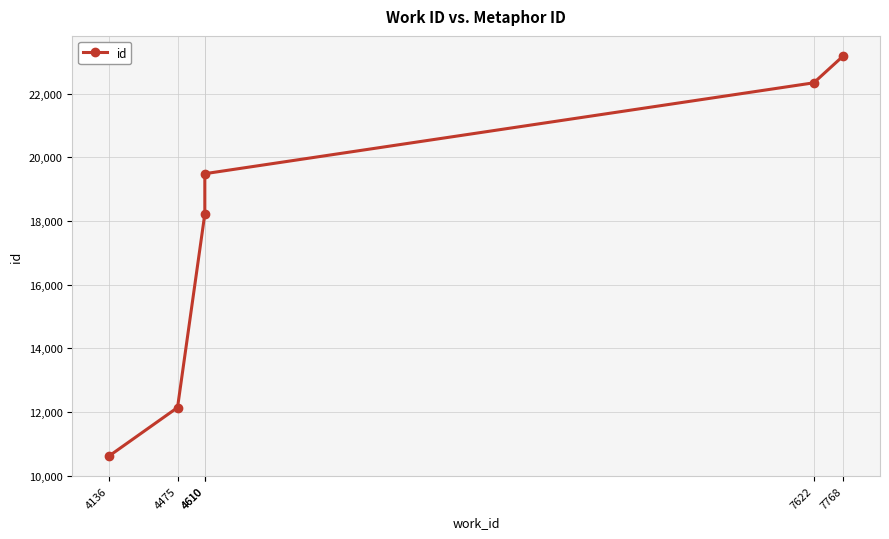

The chart shows a value of 12137 at 4475. True or false?

True